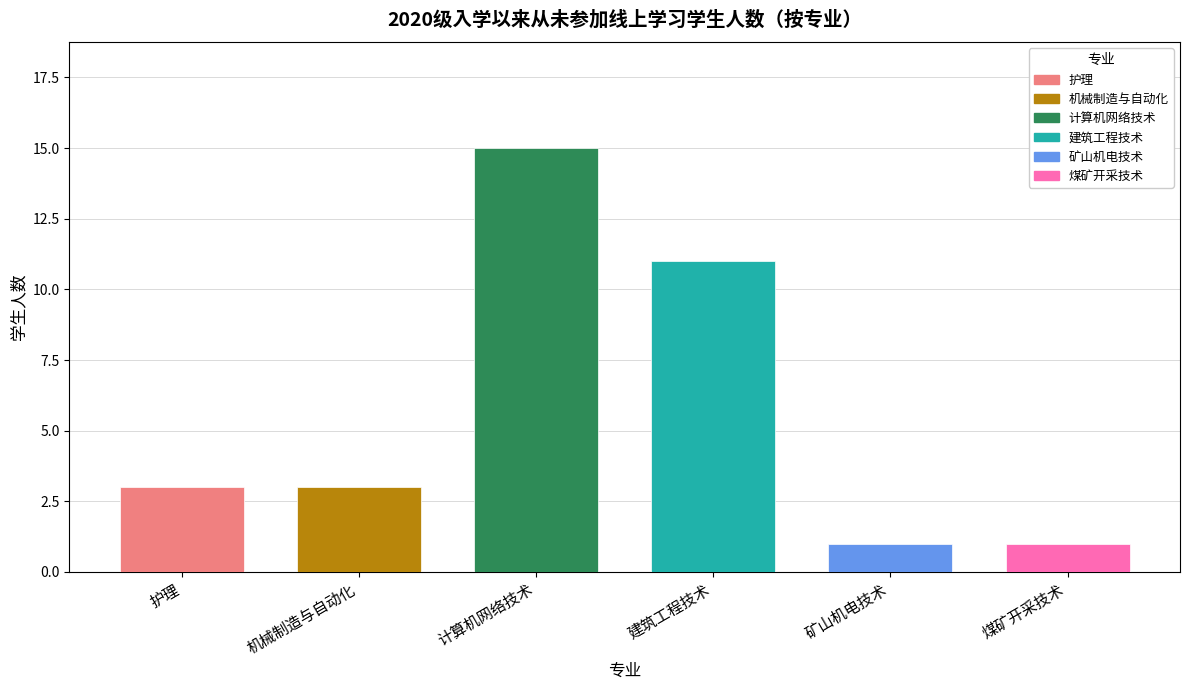

What is the value of the 1st bar from the left?

3